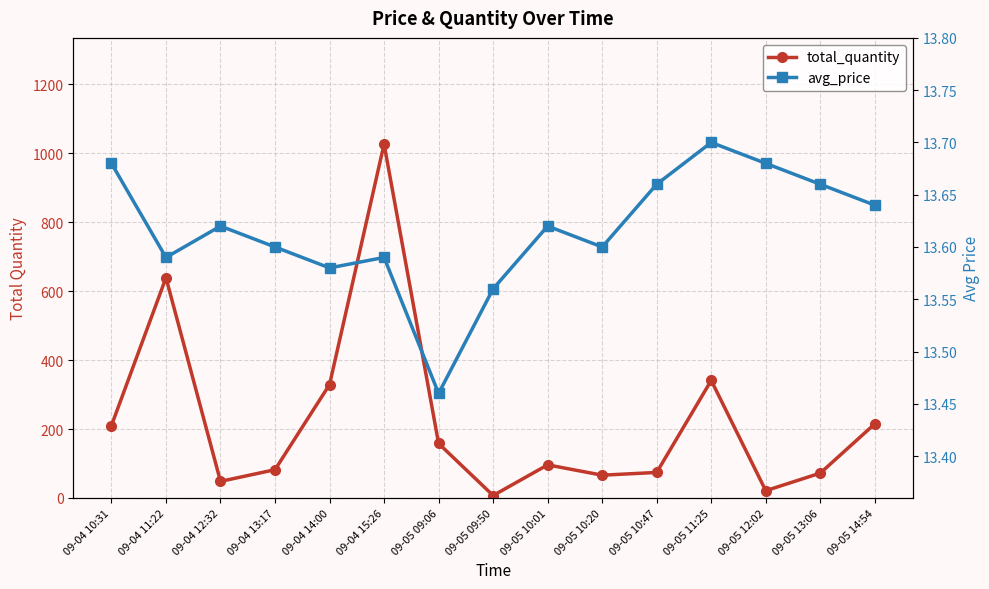

Is this an area chart (filled region under the line)?

No